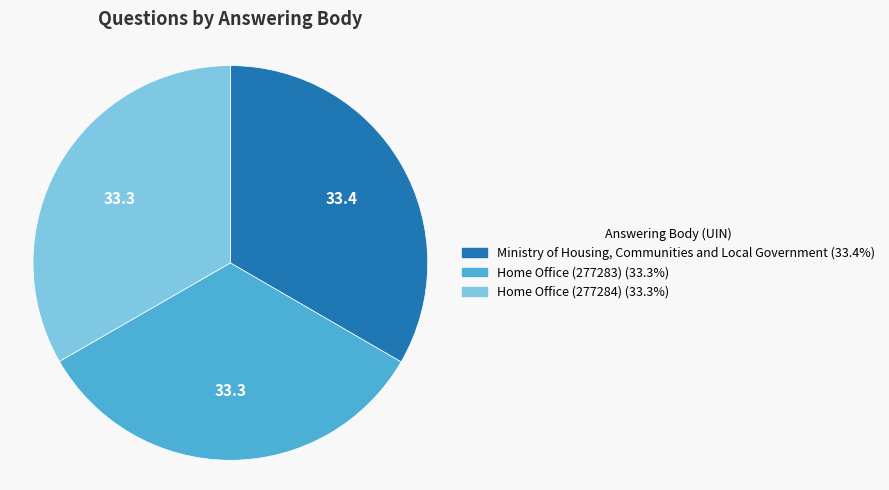

Combined, do Ministry of Housing, Communities and Local Government and Home Office (277284) account for over 50%?

Yes